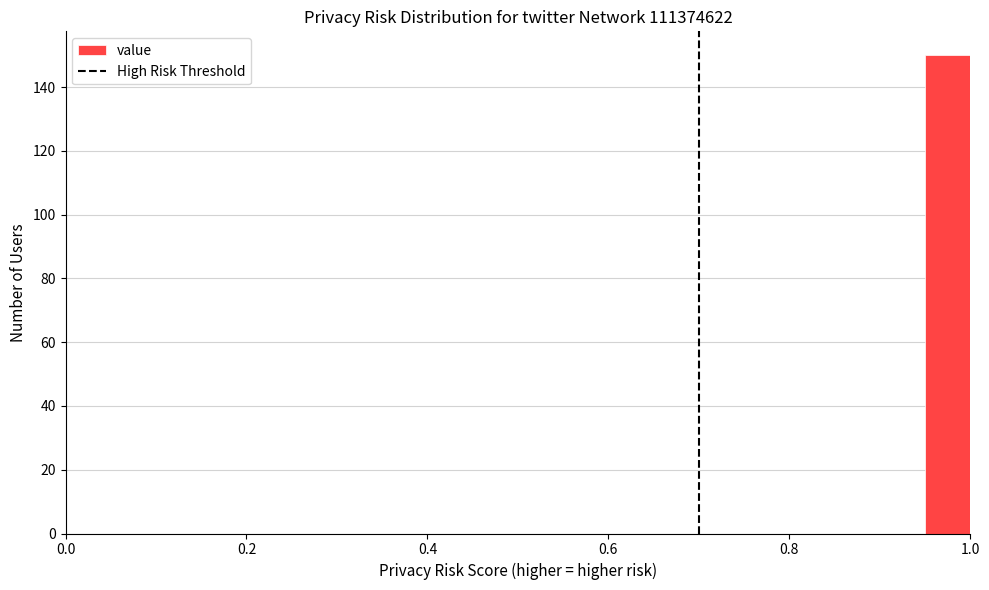

Read against the x-axis, roughly where is the centre of the tallest bar?

0.98